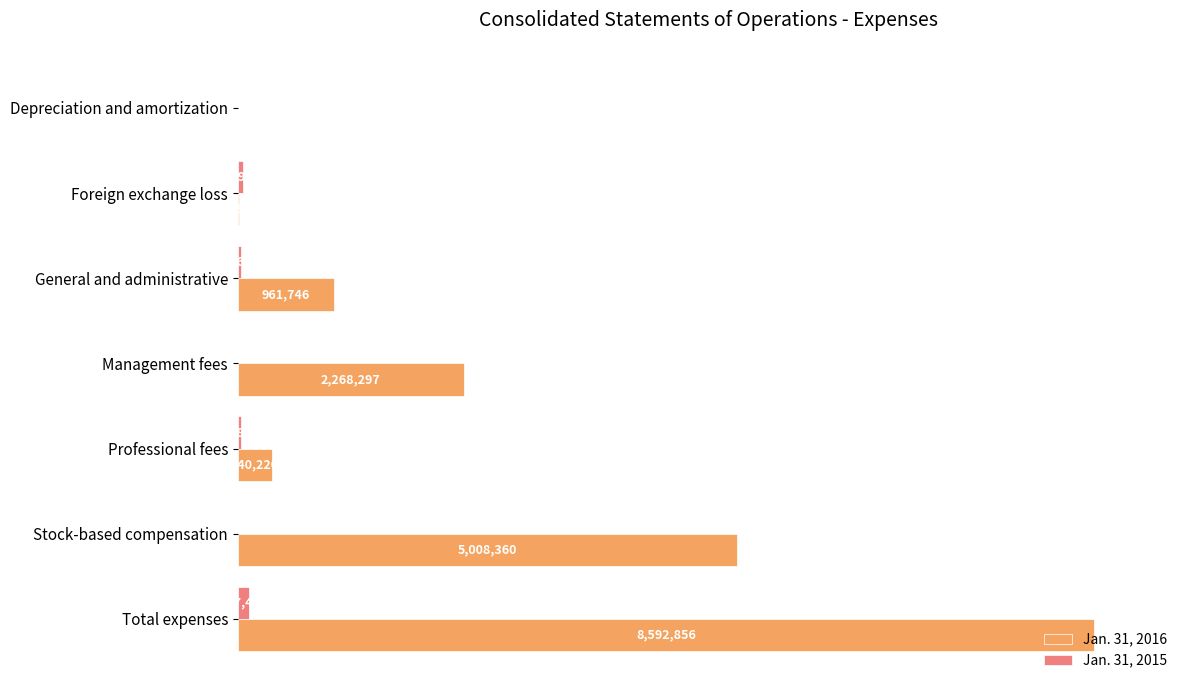

Which series has the largest total across all categories?

Jan. 31, 2016